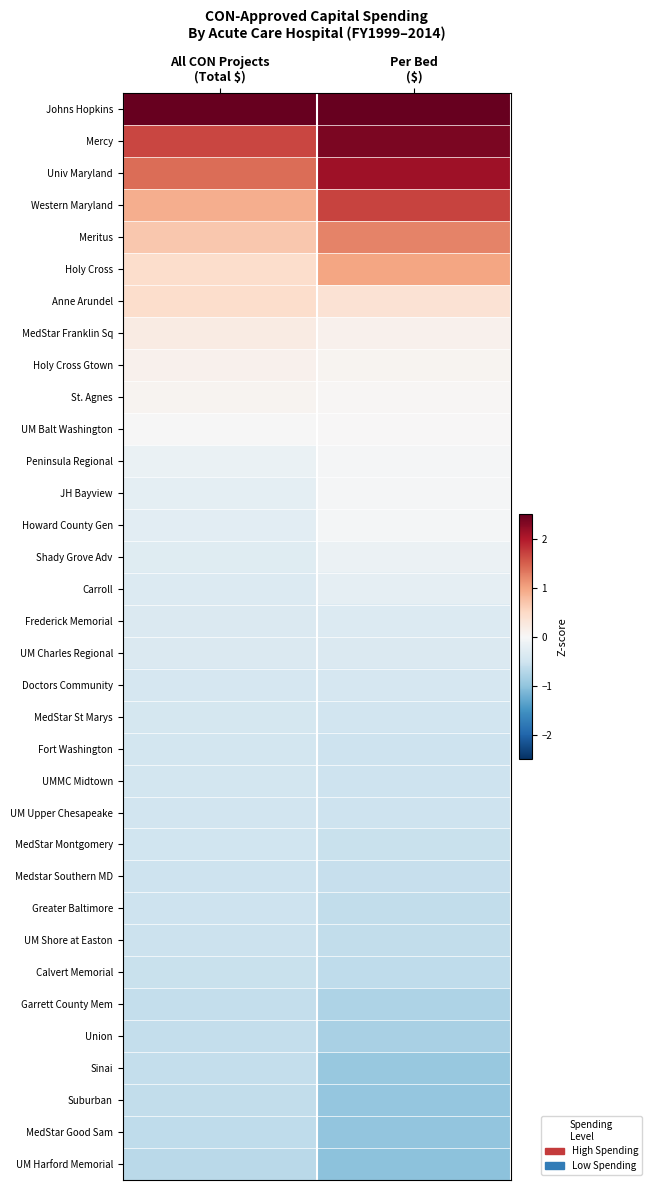

What is the minimum value shown in the chart?

-1.0